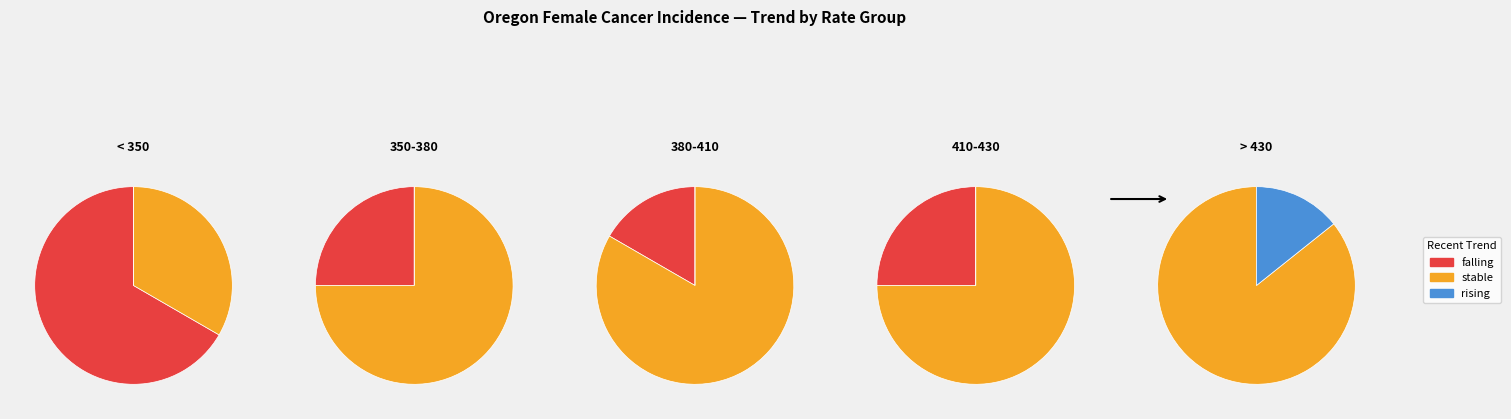

What is the ratio of the value at rising to the value at falling?

0.1